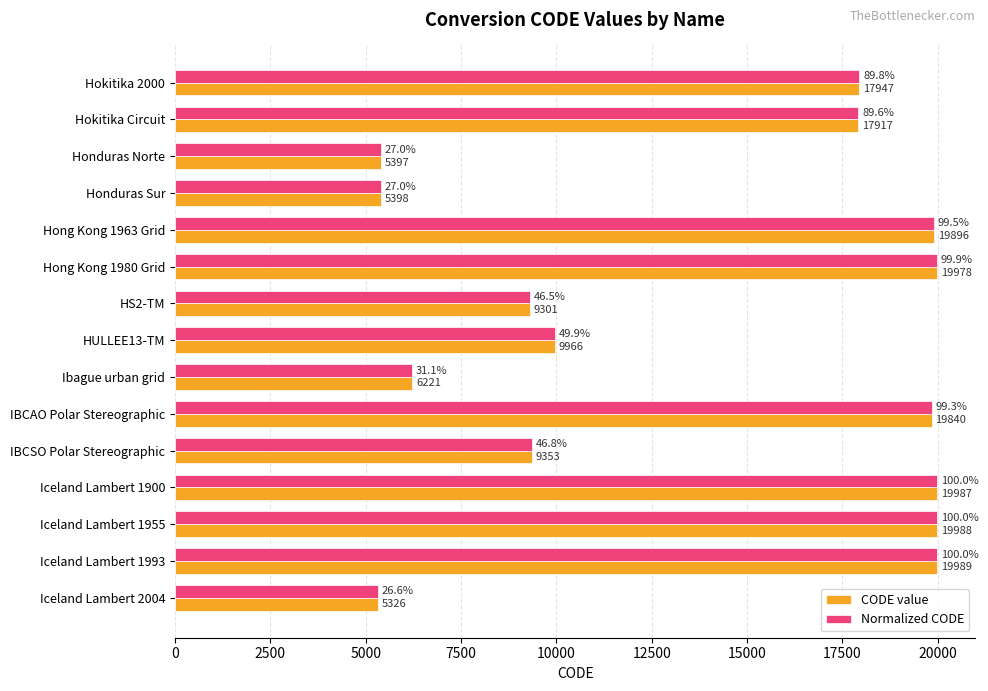

What is the difference between the maximum and minimum values in the CODE value series?

14663.0